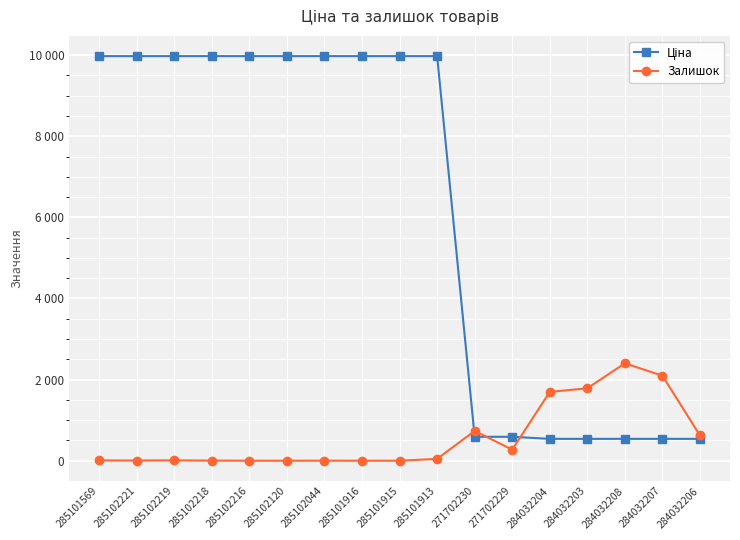

Does the chart have visible grid lines?

Yes